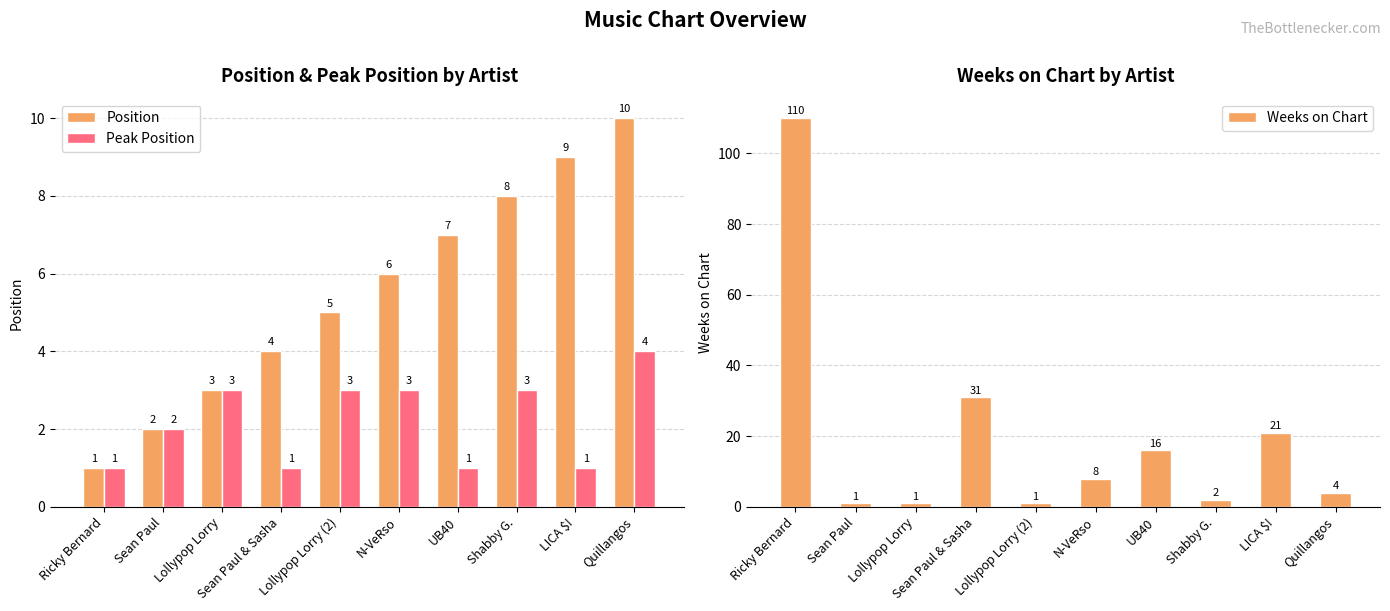

What is the value of the Weeks on Chart bar at the 3rd from the left?

1